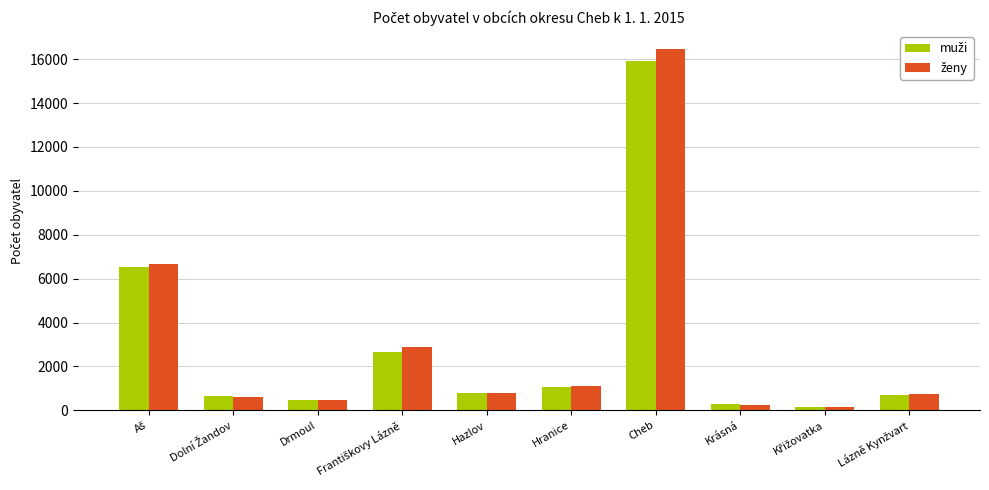

What is the greatest value displayed?

16455